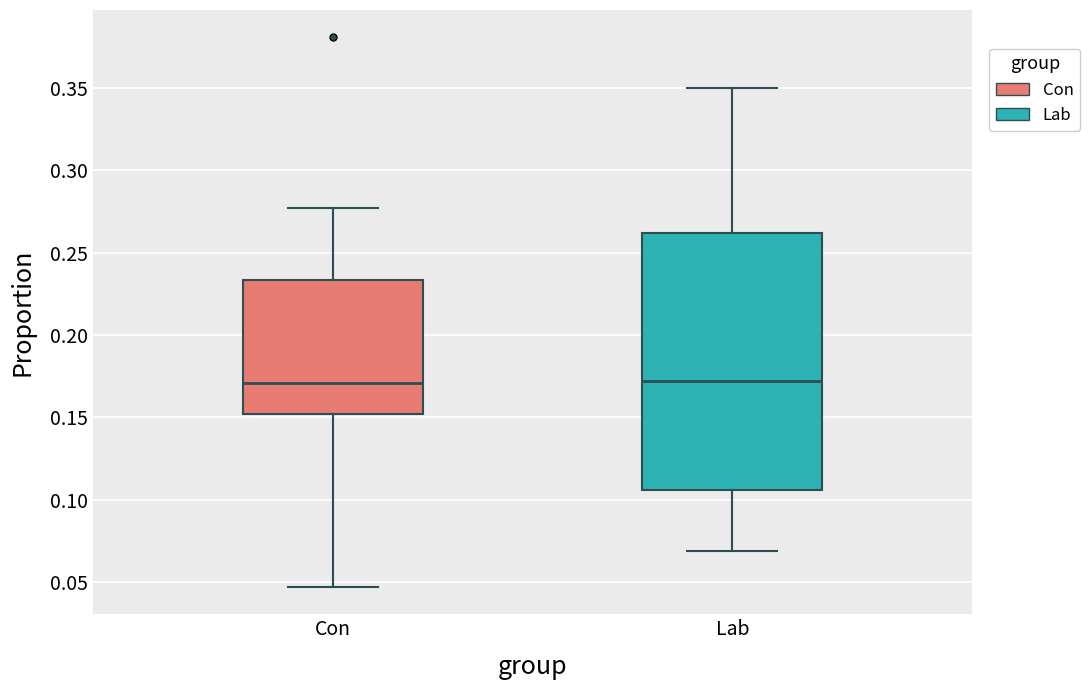

Reading left to right, read every box against the y-axis: the position of its median line, the range the box covers, and the ends of its whiskers. The values are not printed on the chart, so give them approximately, as read against the axis.

Con: median 0.170, box 0.150 to 0.235, whiskers 0.045 to 0.275
Lab: median 0.170, box 0.105 to 0.260, whiskers 0.070 to 0.350